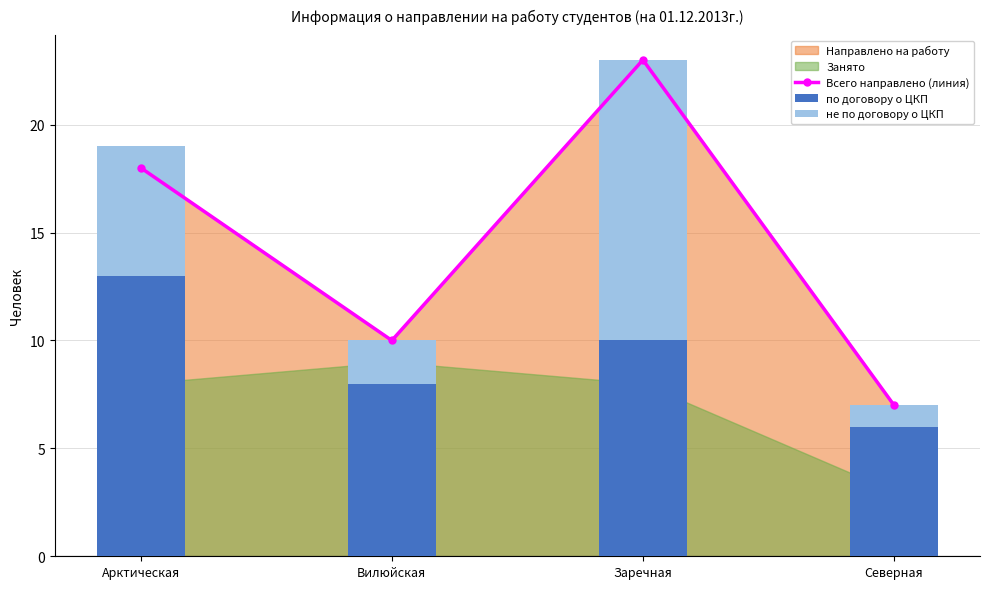

Count the number of categories in the chart.

4